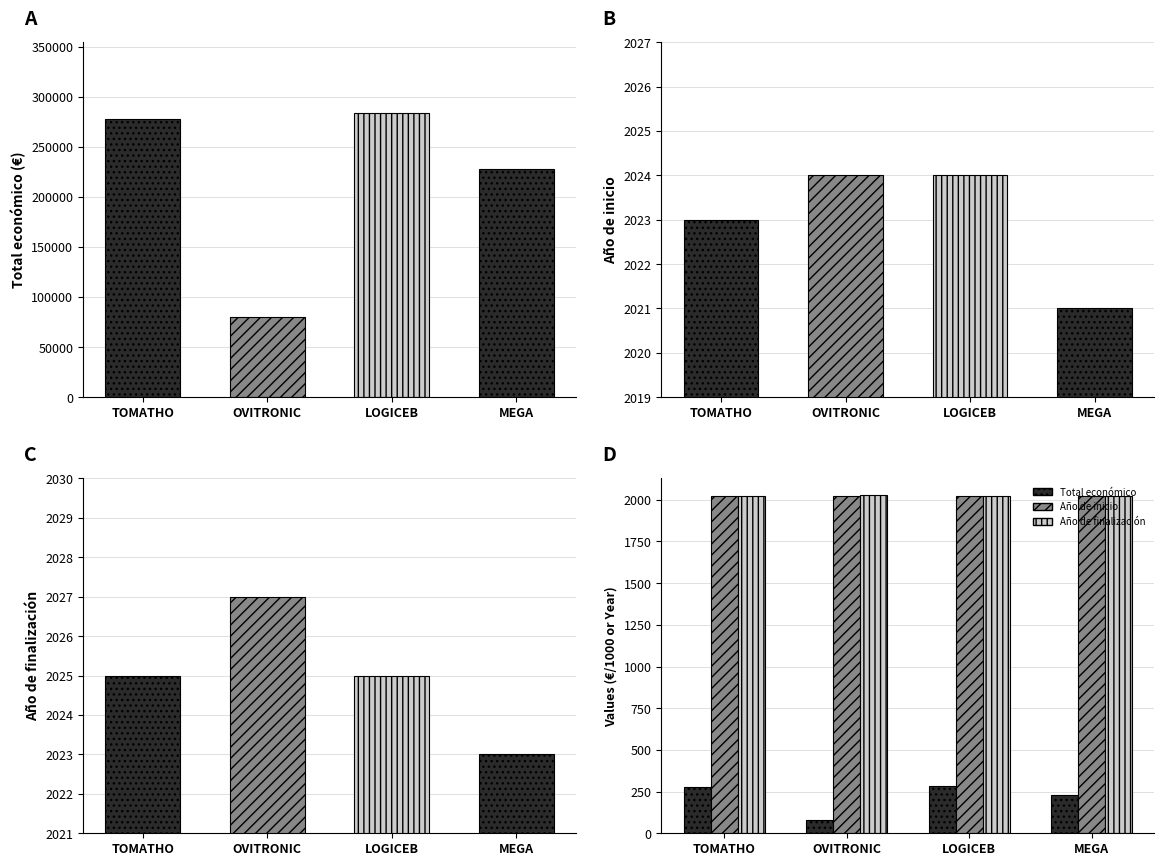

The Año de inicio series shows 475 at LOGICEB. True or false?

False